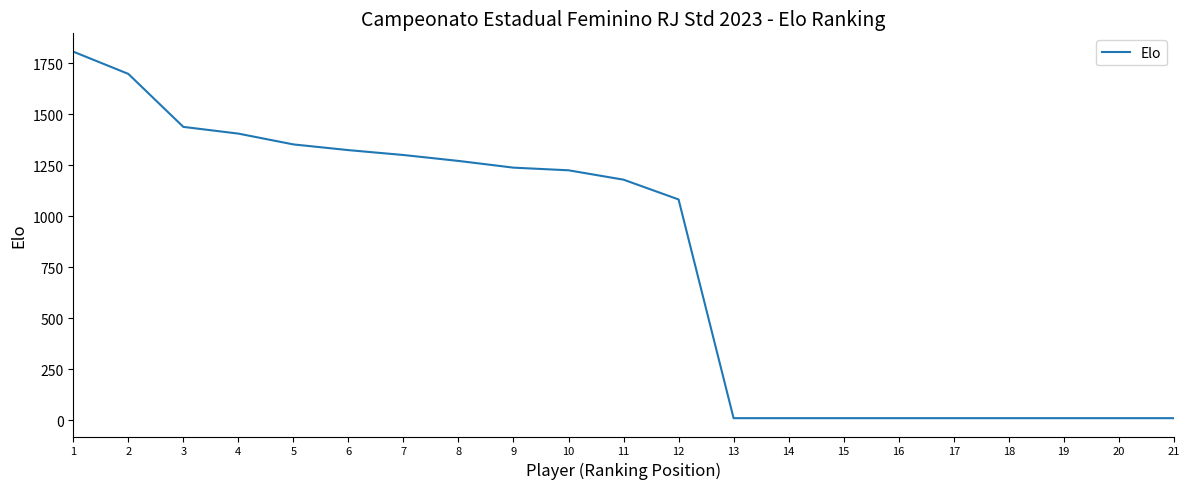

What is the average value?

782